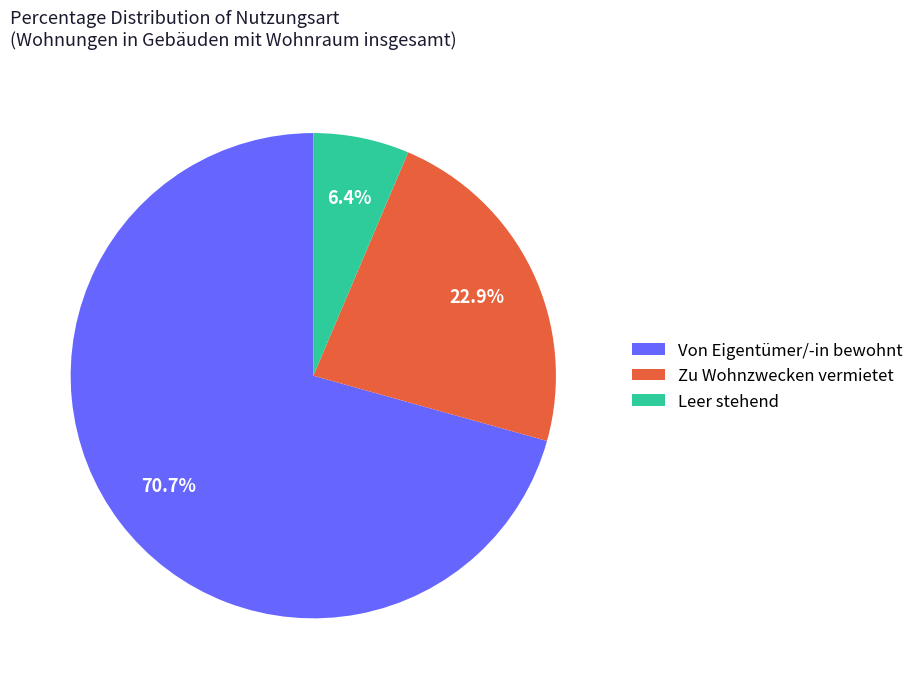

To the nearest percent, what is the average slice percentage?

33%